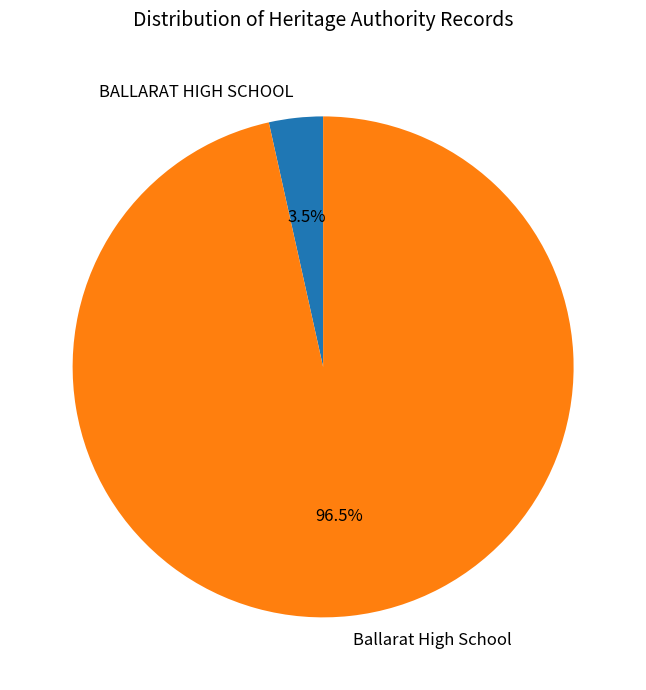

To the nearest percent, what is the combined percentage of Ballarat High School and BALLARAT HIGH SCHOOL?

100%